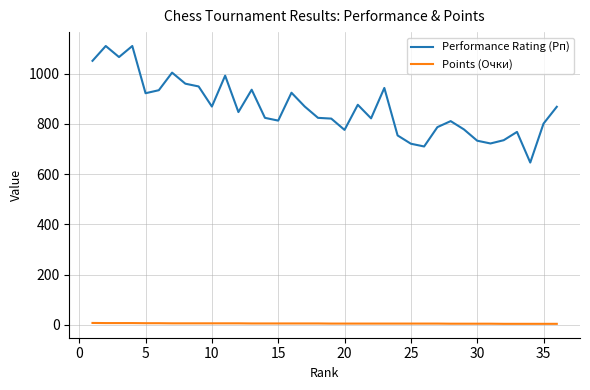

What are all the series names shown in the legend?

Performance Rating (Рп), Points (Очки)